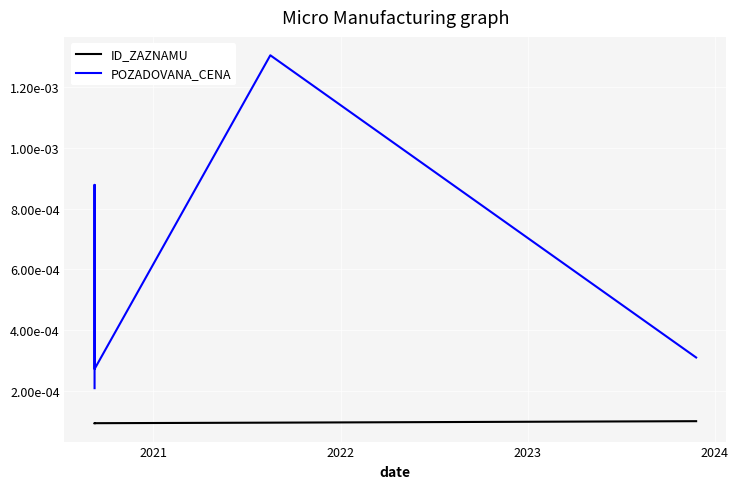

True or false: POZADOVANA_CENA has more than 2 interior local peaks.

False